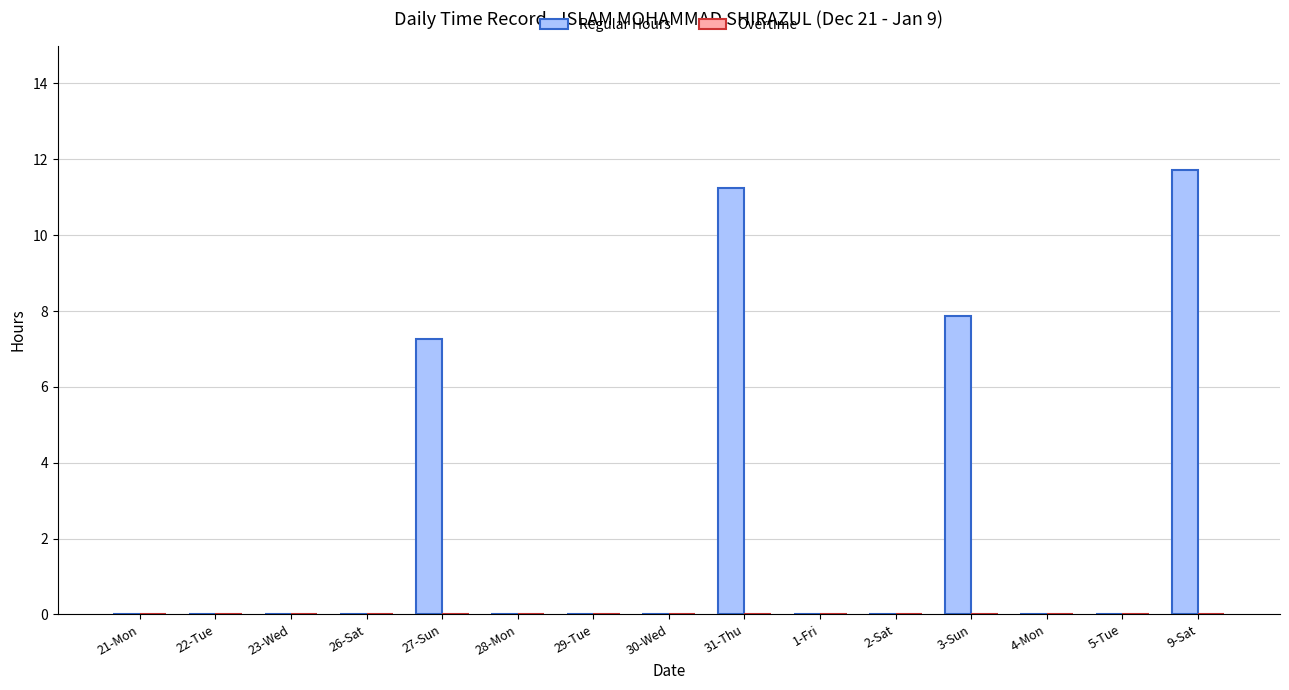

Are the bars horizontal?

No